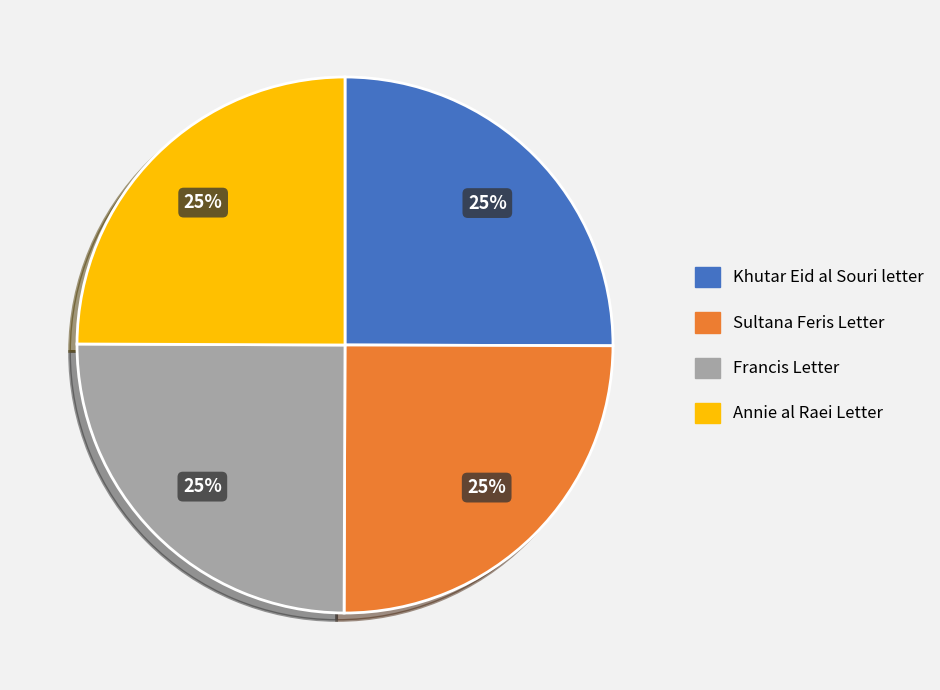

True or false: Annie al Raei Letter accounts for 25% of the total.

True